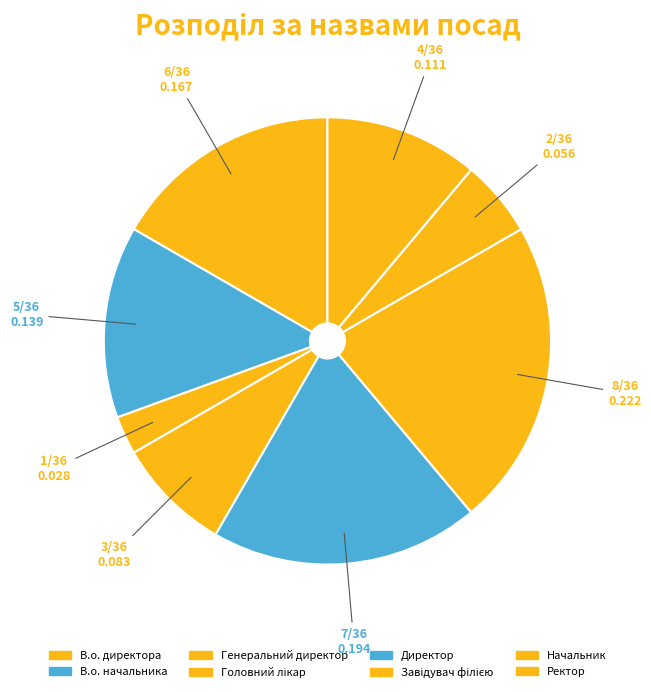

To the nearest percent, what is the combined percentage of В.о. директора and Головний лікар?

25%